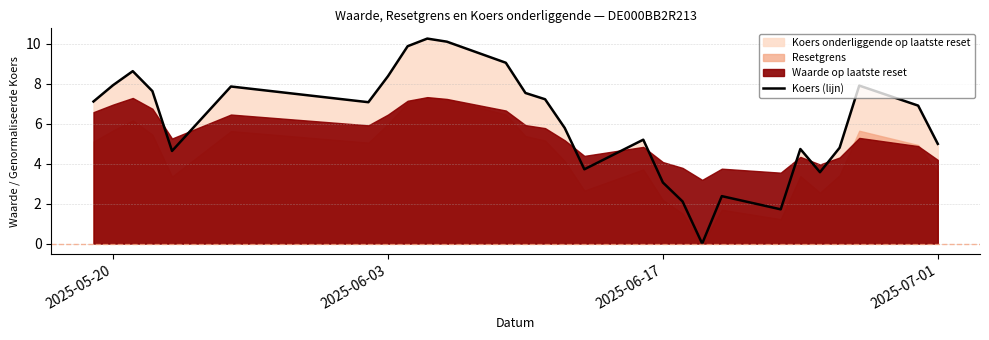

True or false: Koers (lijn) has a value of 3.1 at 2025-06-17.

True